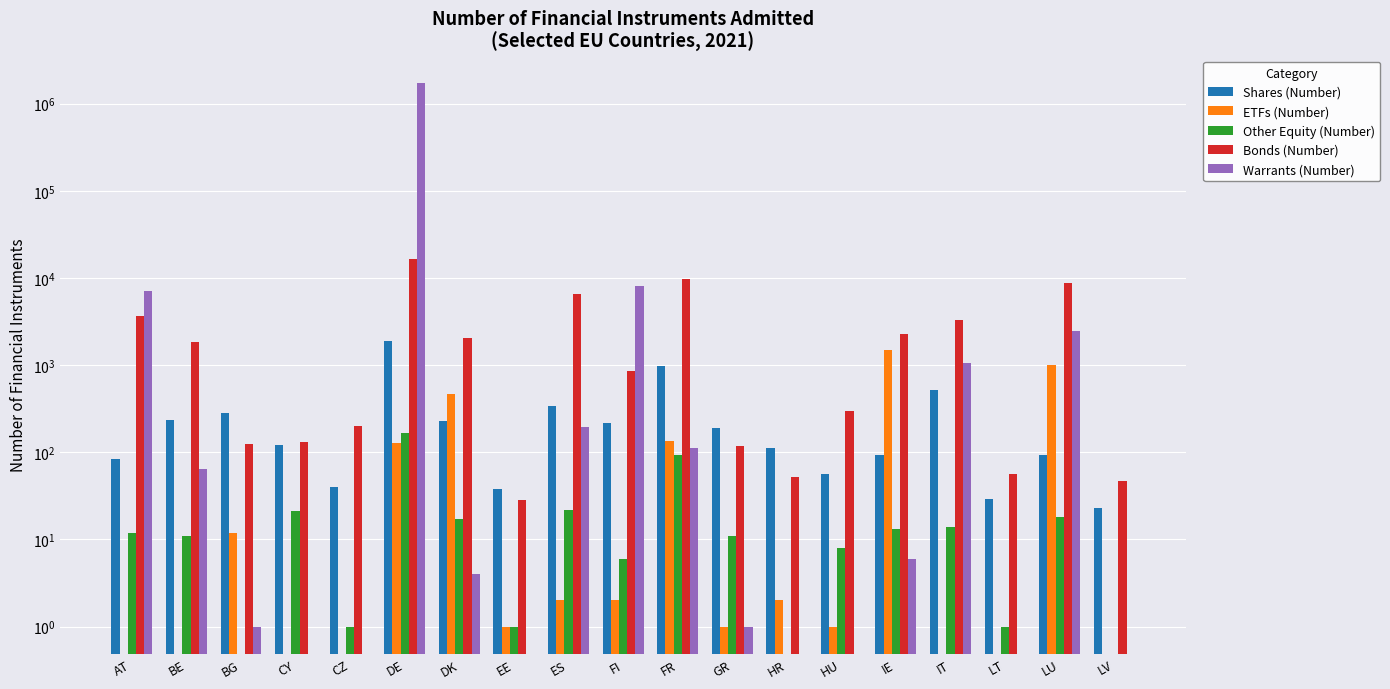

Read the Bonds (Number) value at BG, to the nearest 100.

100